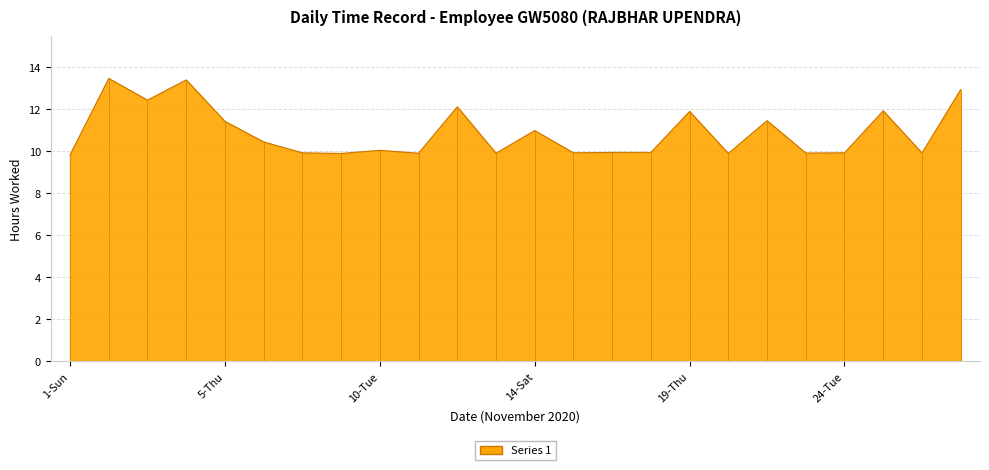

What is the label of the 1st point from the right?

27-Fri